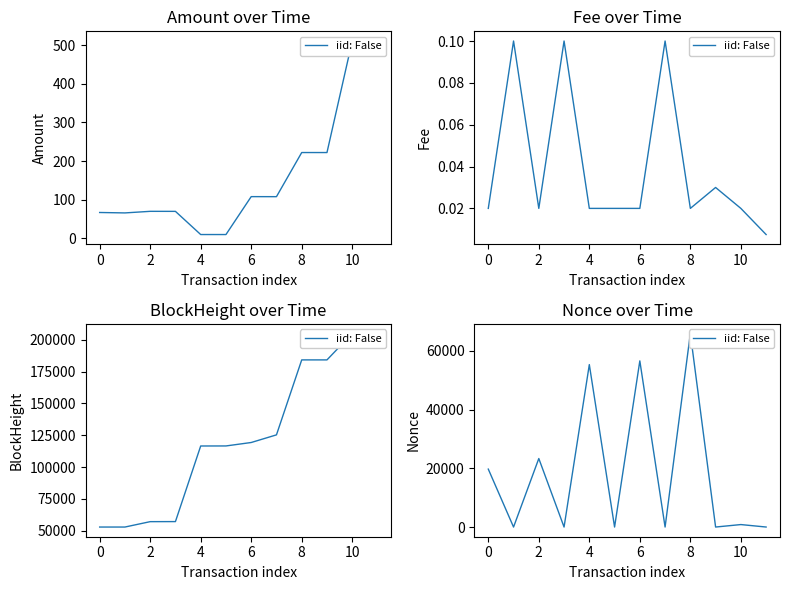

Is it true that the value at 8 is 65894?

True